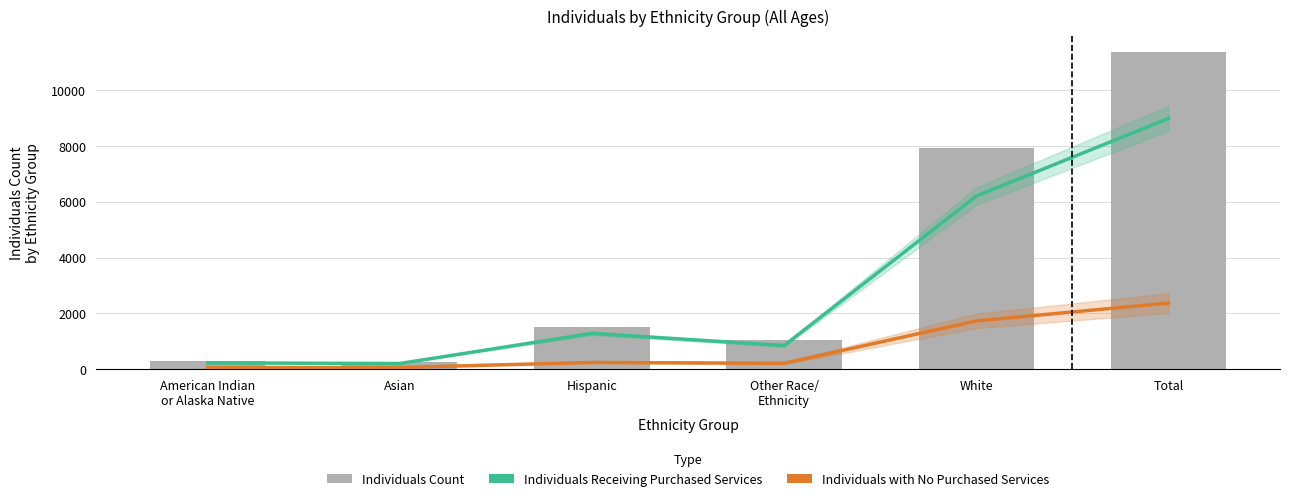

Which series has the largest total across all categories?

Individuals Count